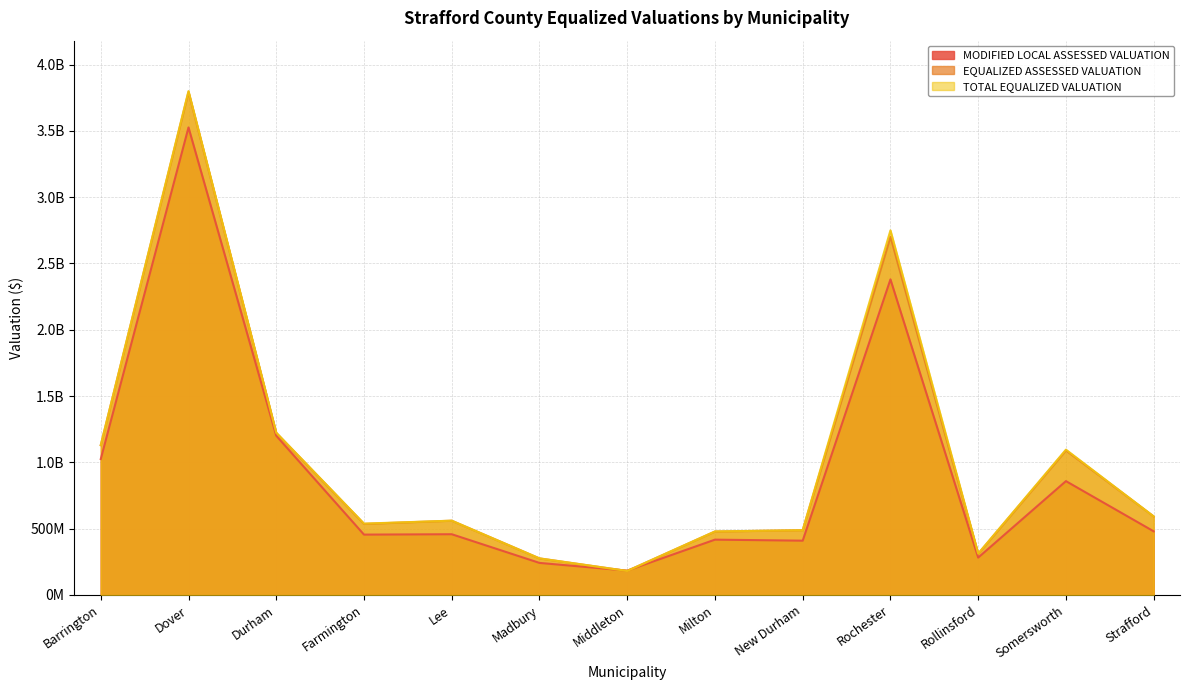

Which series has the largest total across all categories?

TOTAL EQUALIZED VALUATION